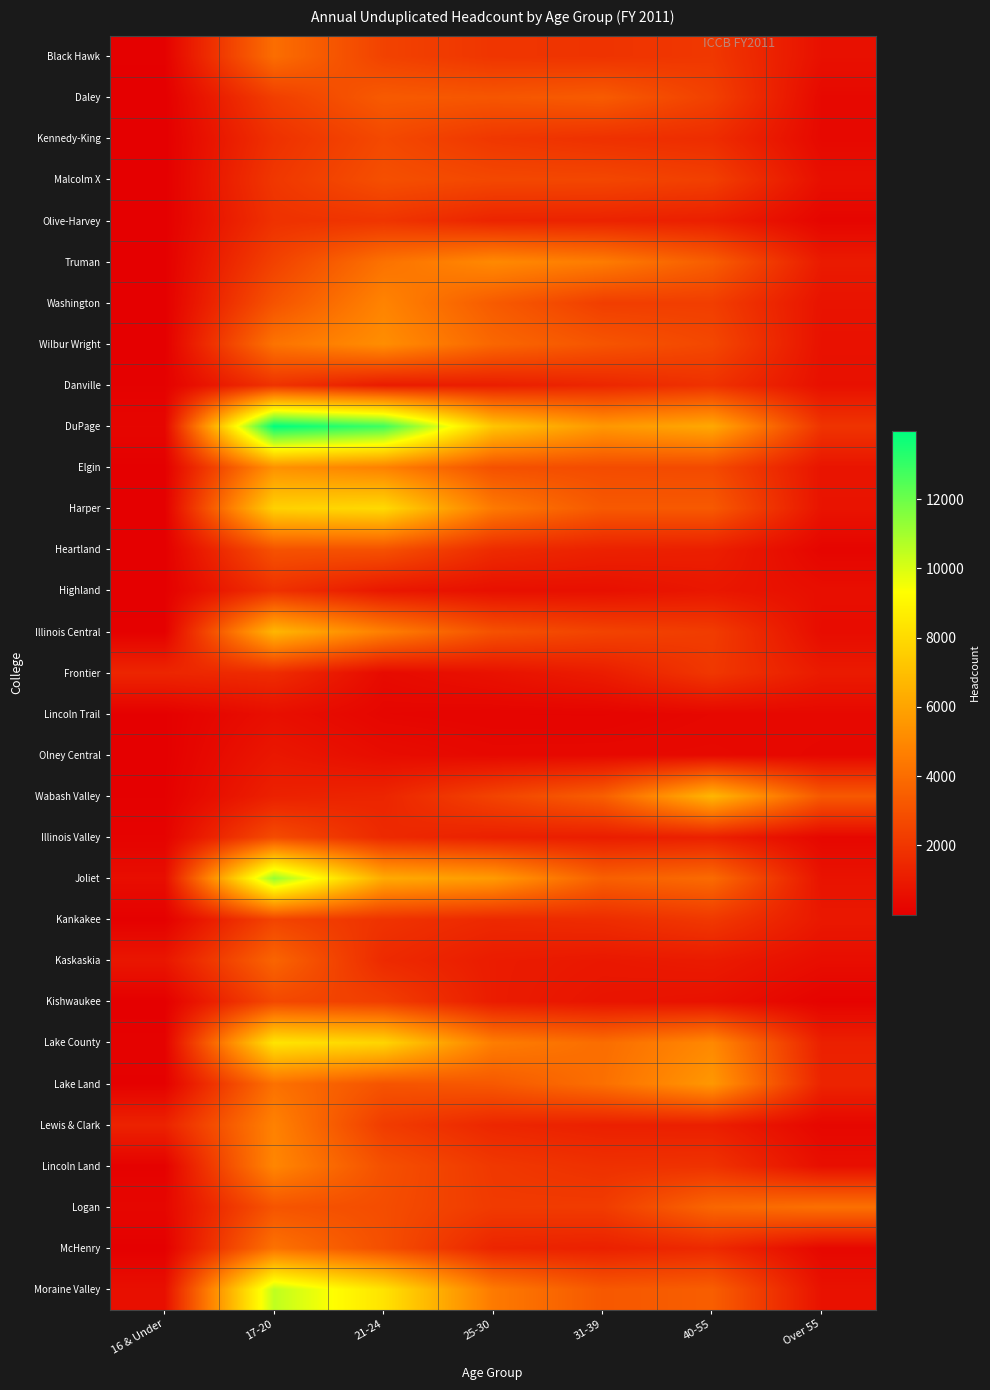

How many series are shown in this chart?

31